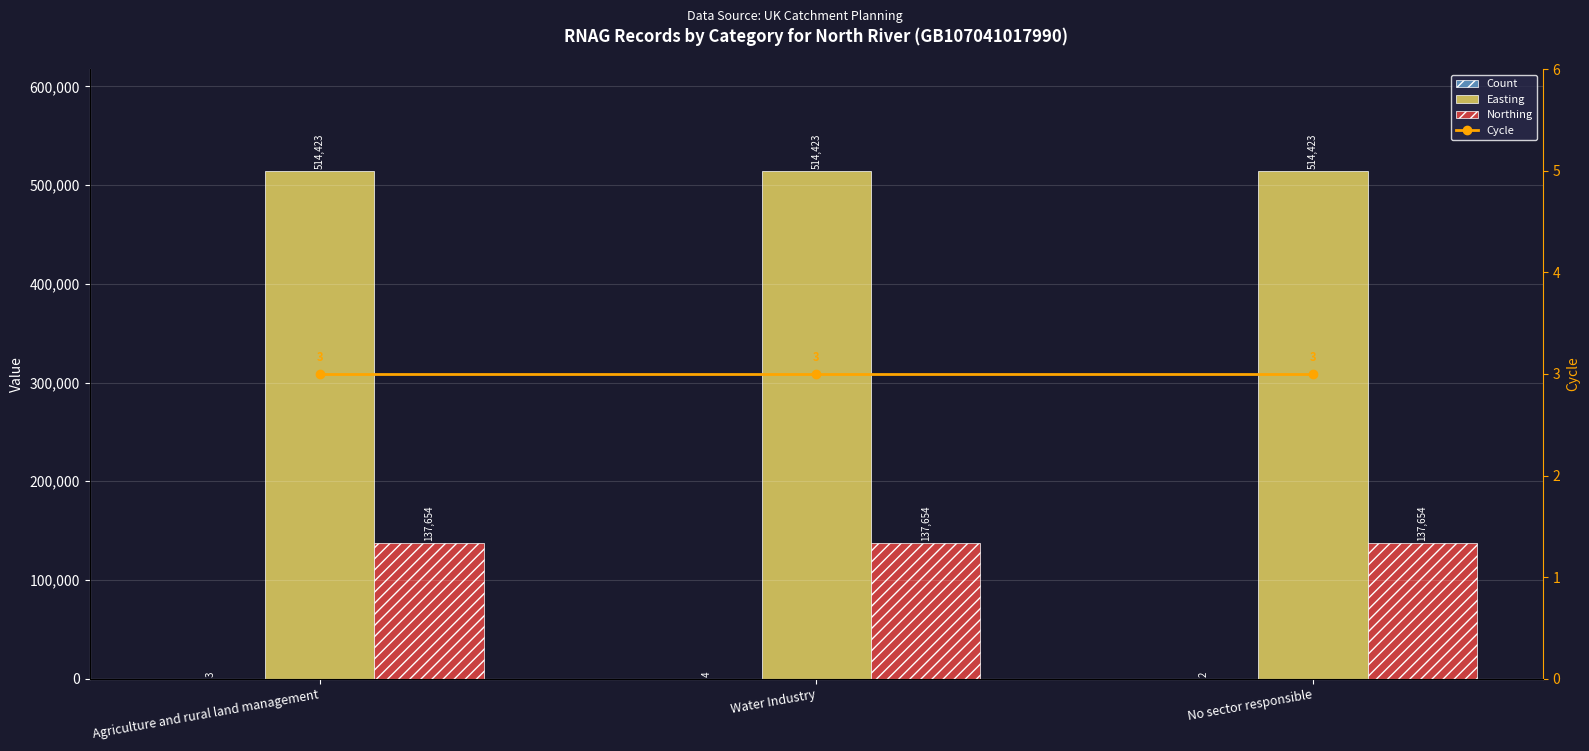

What is the label of the 3rd bar from the right?

Agriculture and rural land management